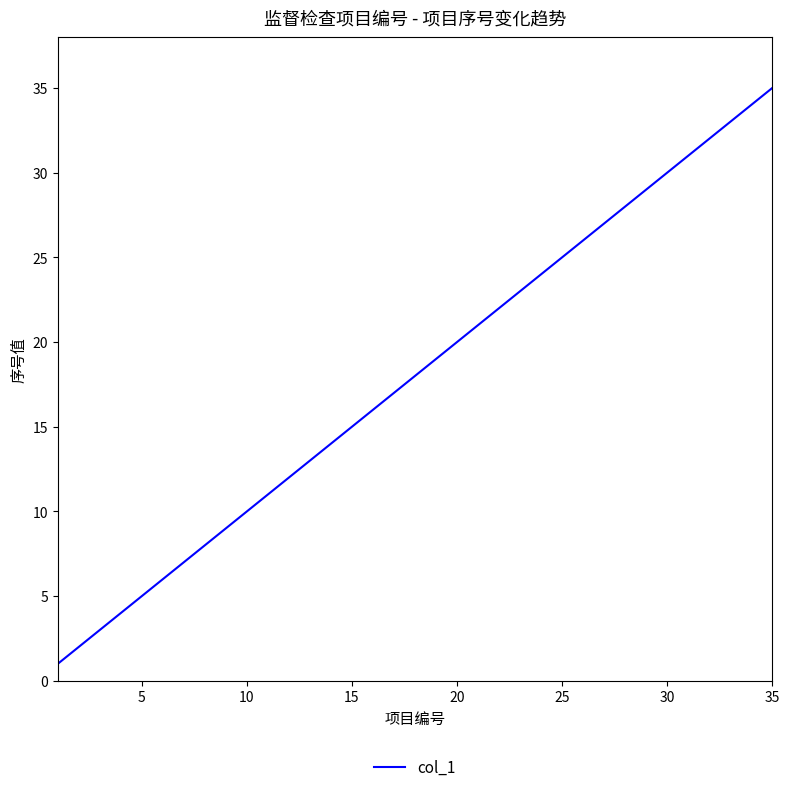

What is the greatest value displayed?

35